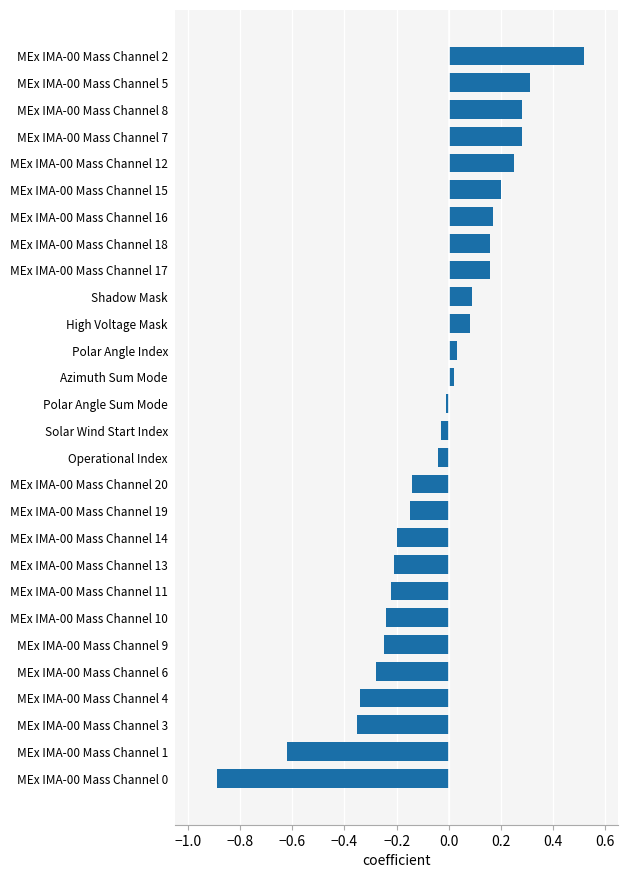

What is the difference between the maximum and minimum values?

1.4